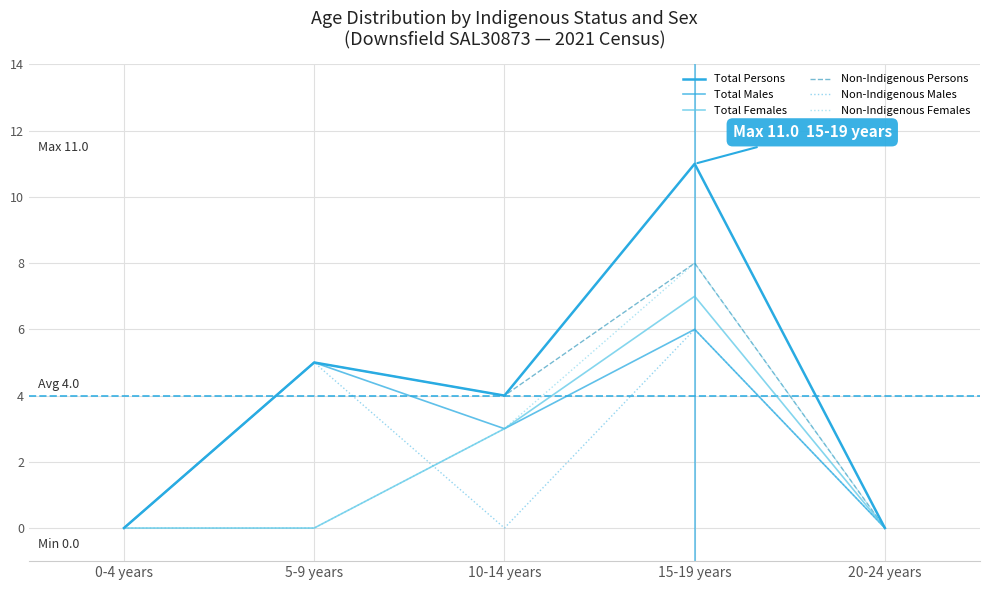

Which label corresponds to the largest value in the chart?

15-19 years